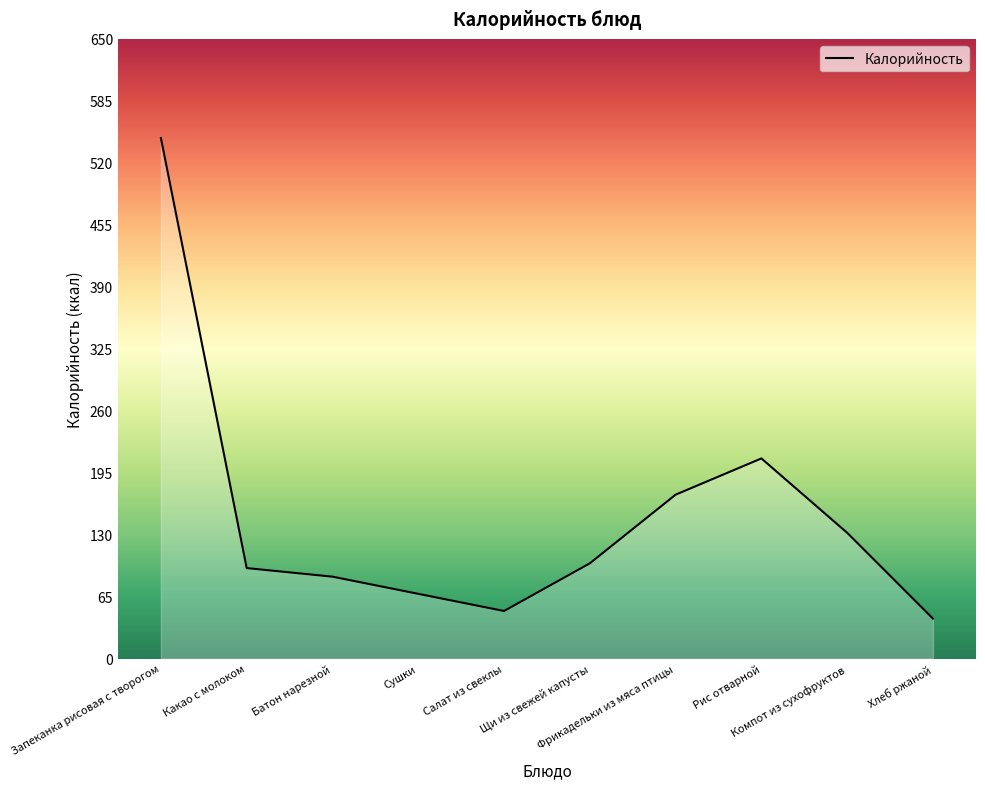

What position from the right is Компот из сухофруктов?

2